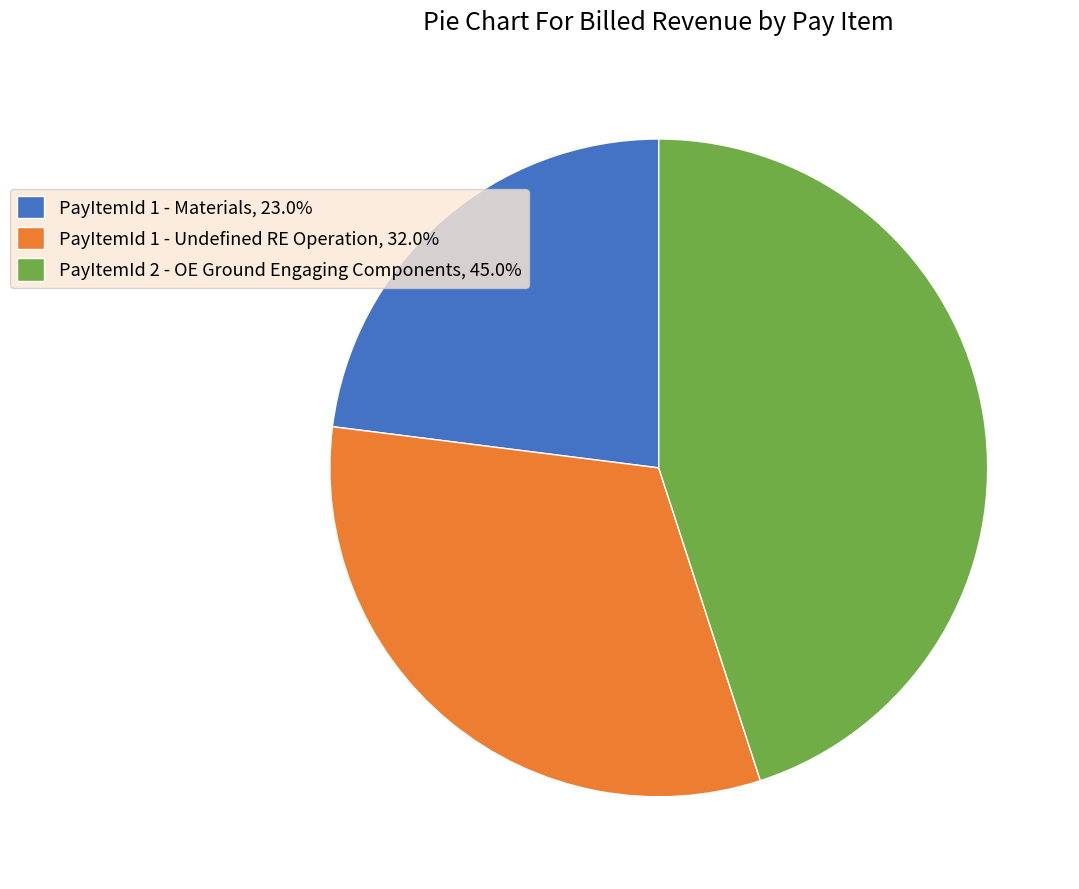

Approximately how many times larger is the value at PayItemId 1 - Materials, 23.0% compared to PayItemId 2 - OE Ground Engaging Components, 45.0%?

0.5